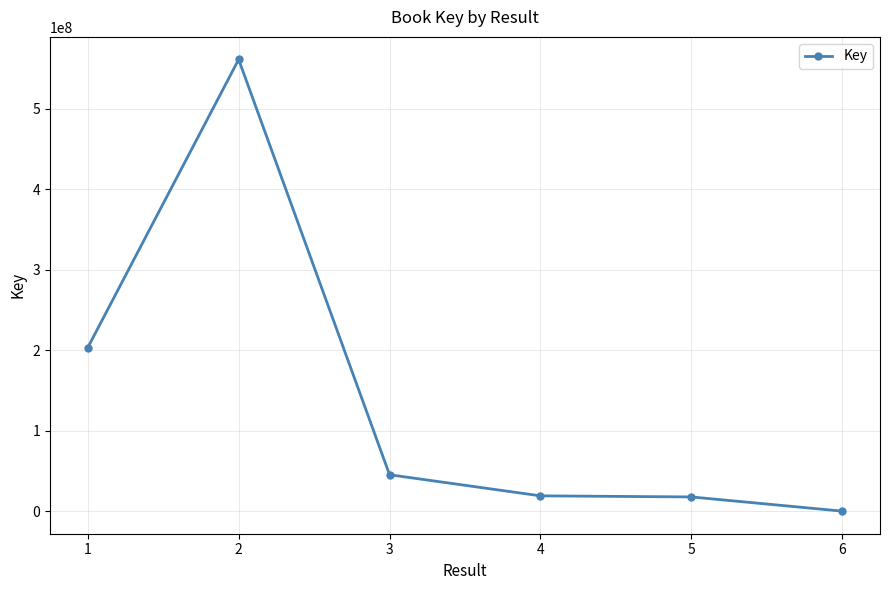

What is the sum of the values at 2 and 5?

578872284